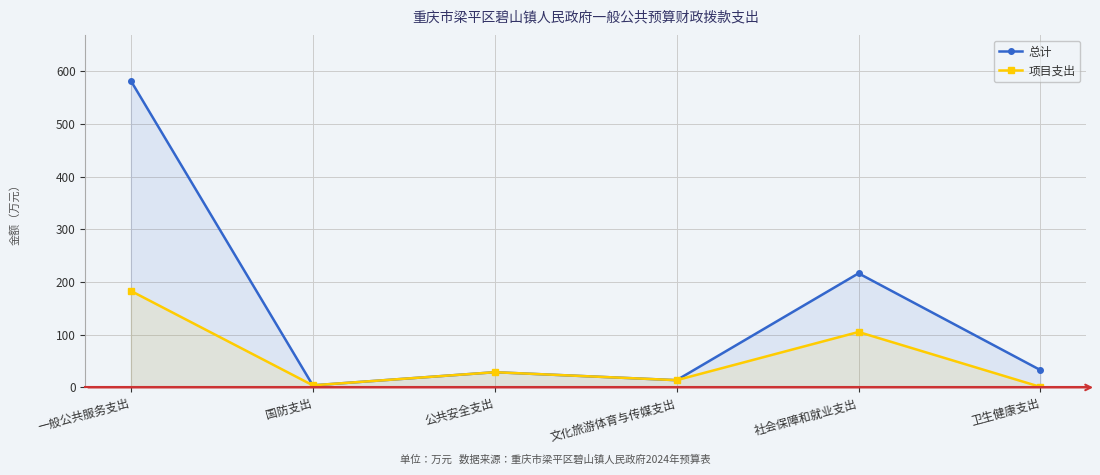

True or false: 总计 has a value of 371.7 at 社会保障和就业支出.

False